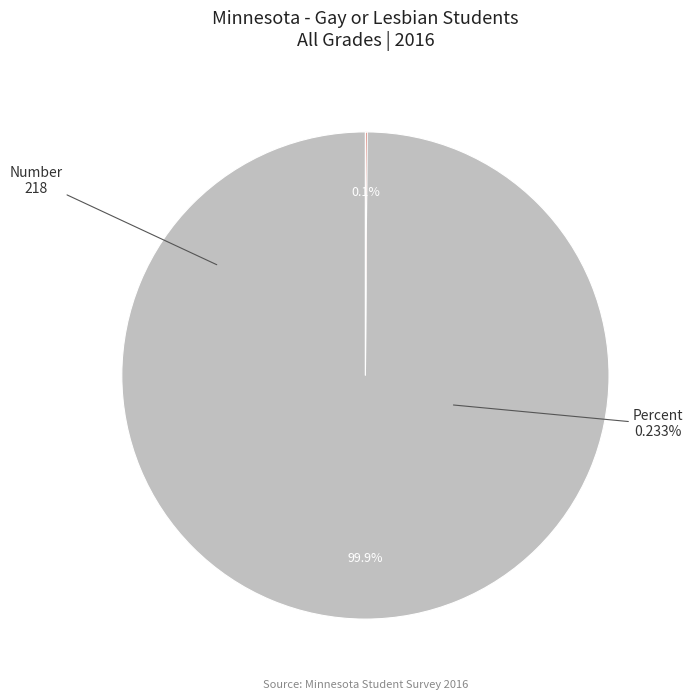

What percentage is the Number slice, to the nearest percent?

100%